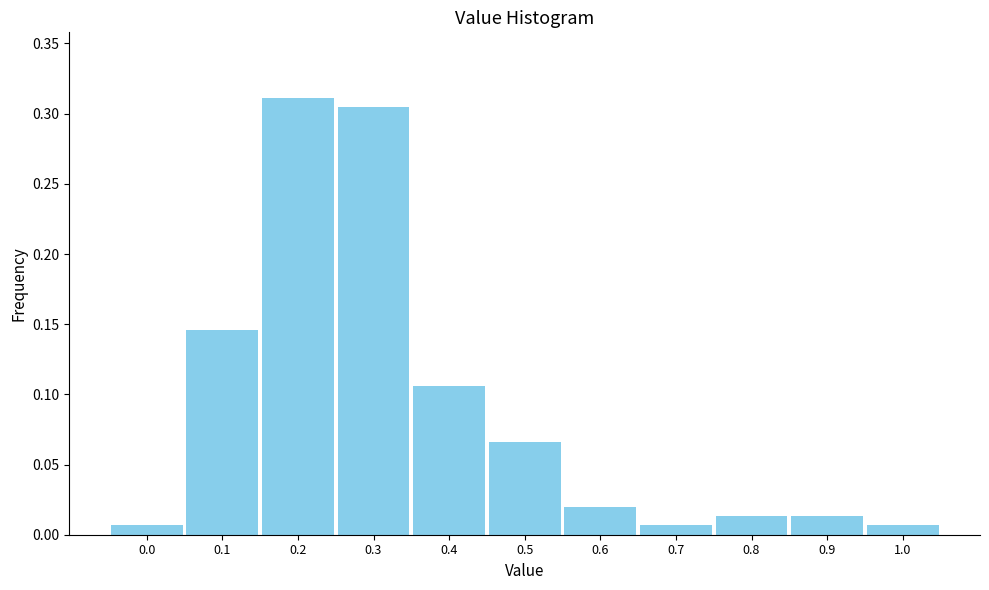

What position from the left is 0.1?

2